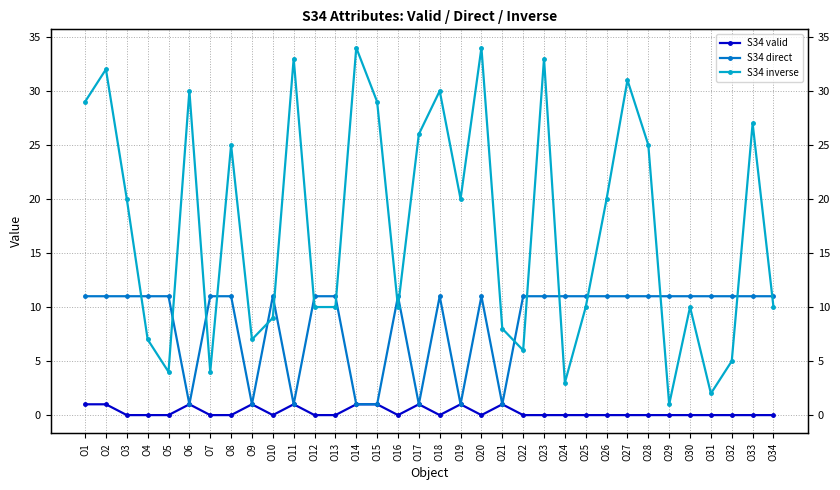

True or false: S34 inverse and S34 valid intersect in this chart.

False